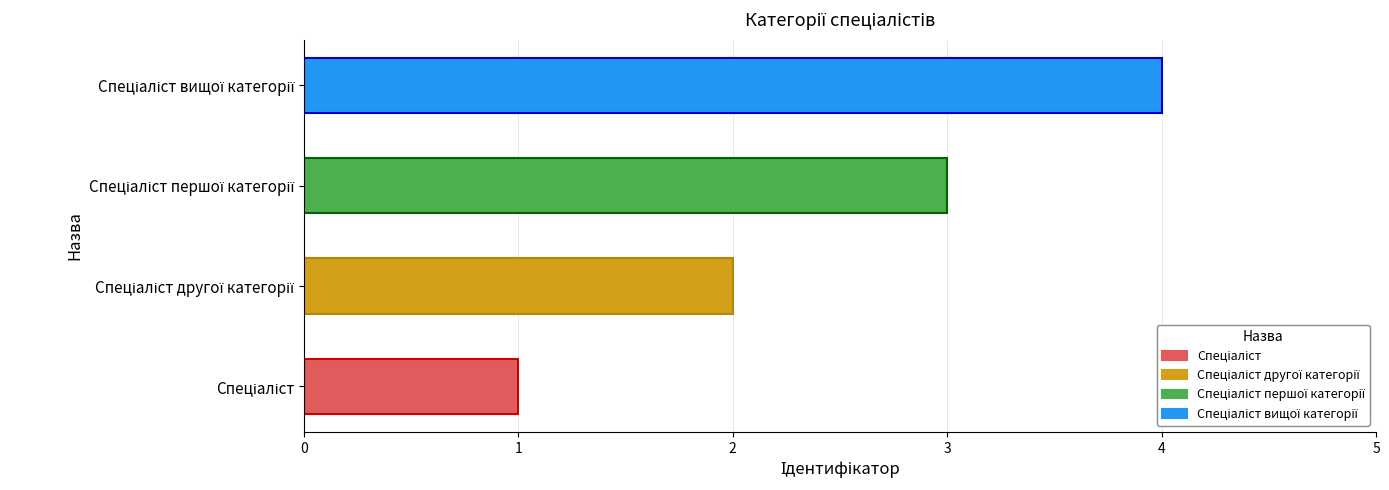

What is the greatest value displayed?

4